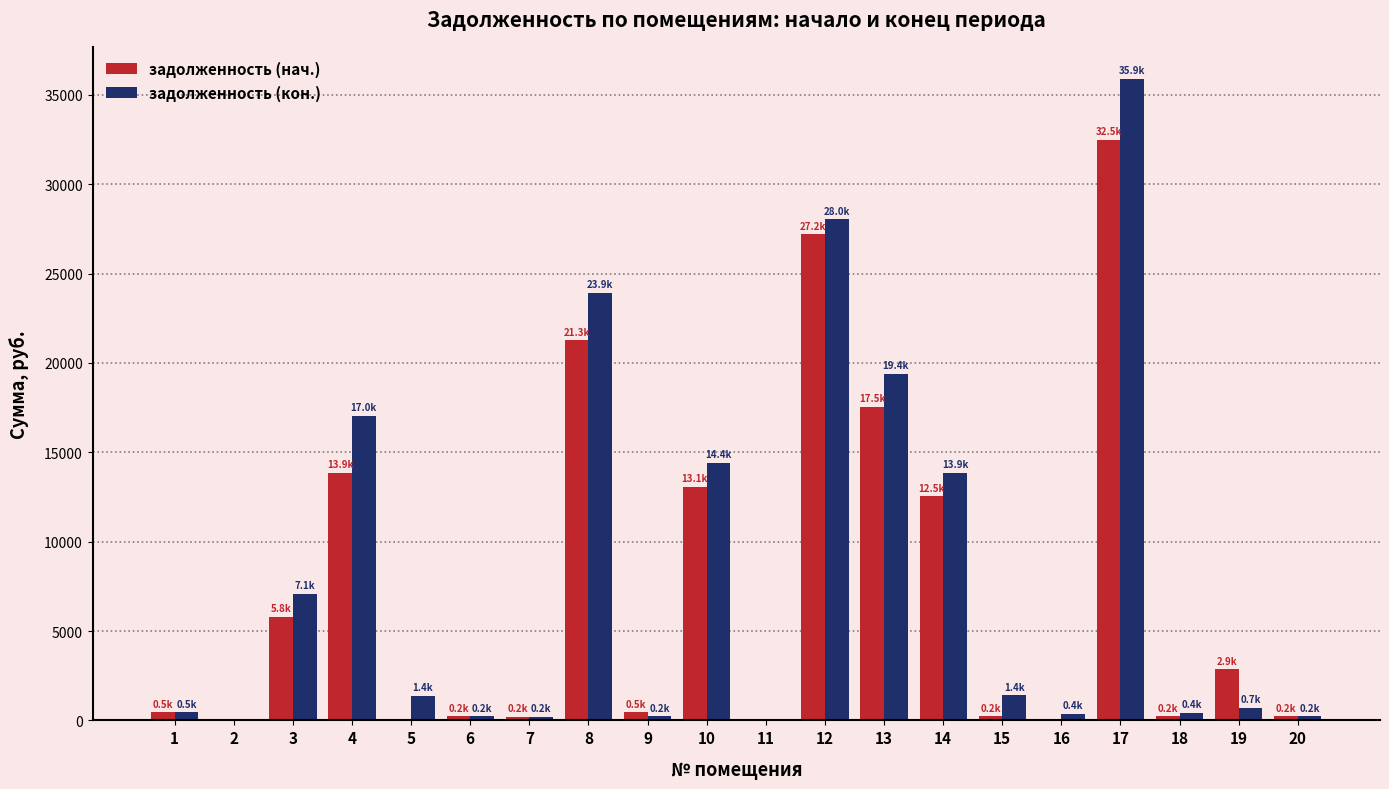

The value of задолженность (кон.) at 11 is 21721.5. True or false?

False